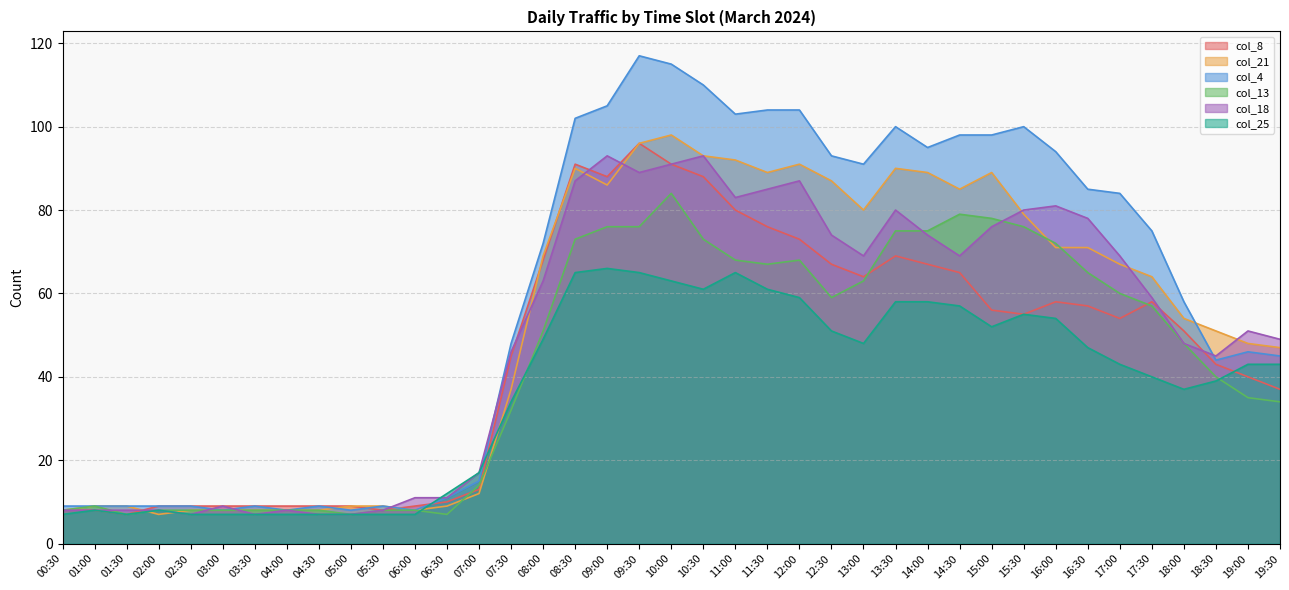

Reading left to right, transcribe all the data shown in this chart.

col_8: 8	8	7	9	9	9	9	9	9	9	8	9	10	13	45	68	91	88	96	91	88	80	76	73	67	64	69	67	65	56	55	58	57	54	58	51	43	40	37
col_21: 8	9	9	7	8	8	8	8	8	9	9	8	9	12	37	69	90	86	96	98	93	92	89	91	87	80	90	89	85	89	79	71	71	67	64	54	51	48	47
col_4: 9	9	9	9	9	8	9	8	9	8	9	8	11	15	48	72	102	105	117	115	110	103	104	104	93	91	100	95	98	98	100	94	85	84	75	58	44	46	45
col_13: 8	9	7	8	8	8	8	8	8	7	8	8	7	14	32	51	73	76	76	84	73	68	67	68	59	63	75	75	79	78	76	72	65	60	57	48	40	35	34
col_18: 8	8	8	8	7	9	7	8	7	7	8	11	11	17	46	63	87	93	89	91	93	83	85	87	74	69	80	74	69	76	80	81	78	69	59	48	45	51	49
col_25: 7	8	7	8	7	7	7	7	7	7	7	7	12	17	34	49	65	66	65	63	61	65	61	59	51	48	58	58	57	52	55	54	47	43	40	37	39	43	43